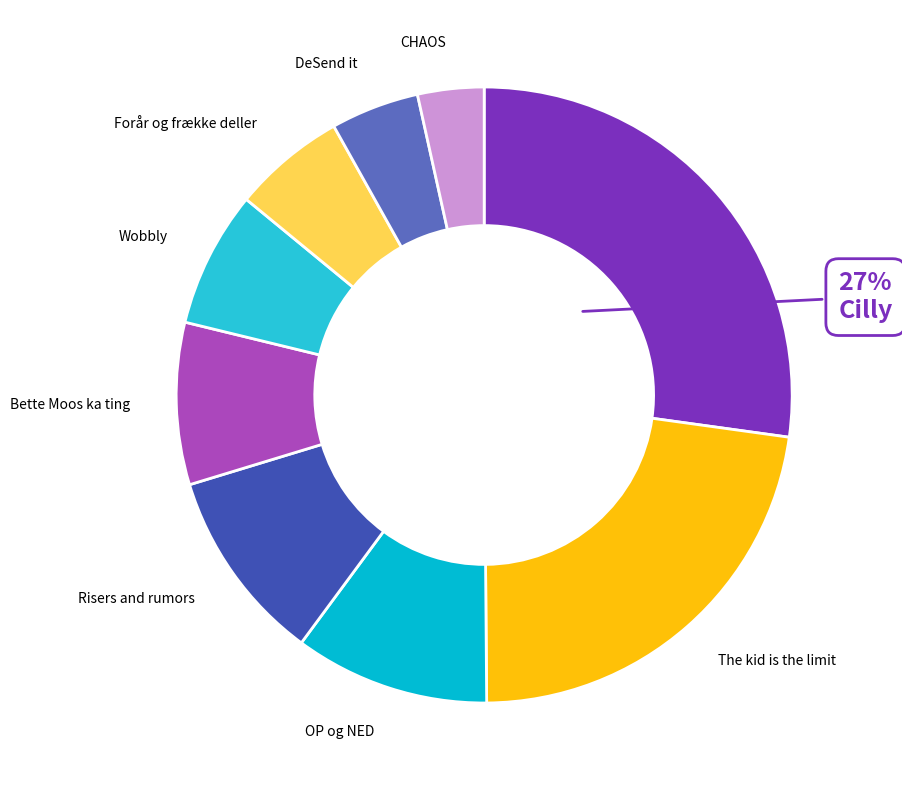

Is there a majority slice in this chart?

No